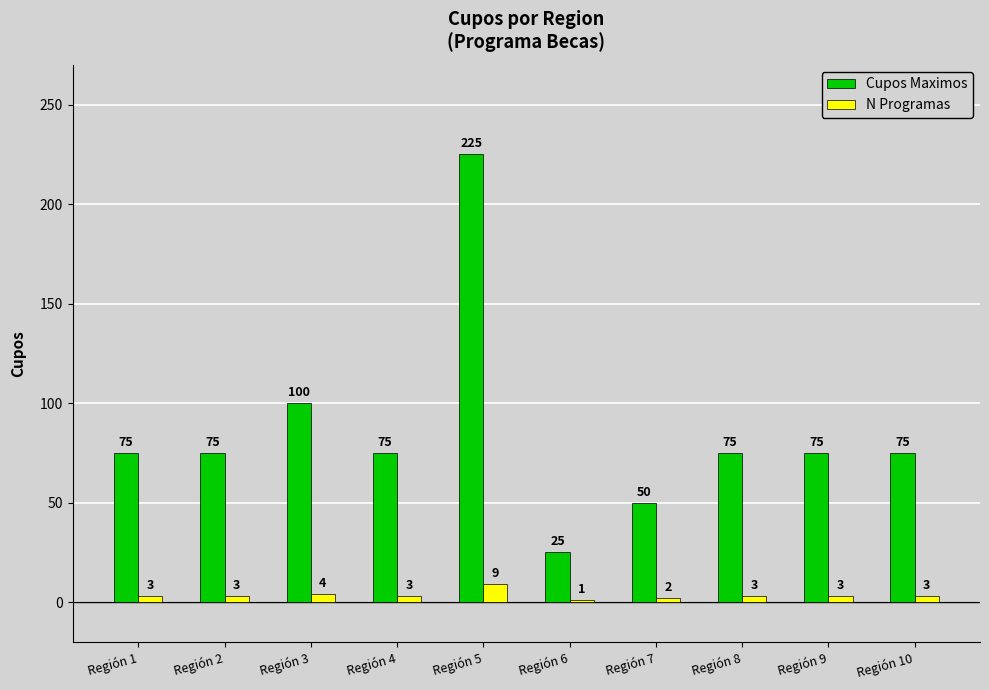

What is the average value of the Cupos Maximos series?

85